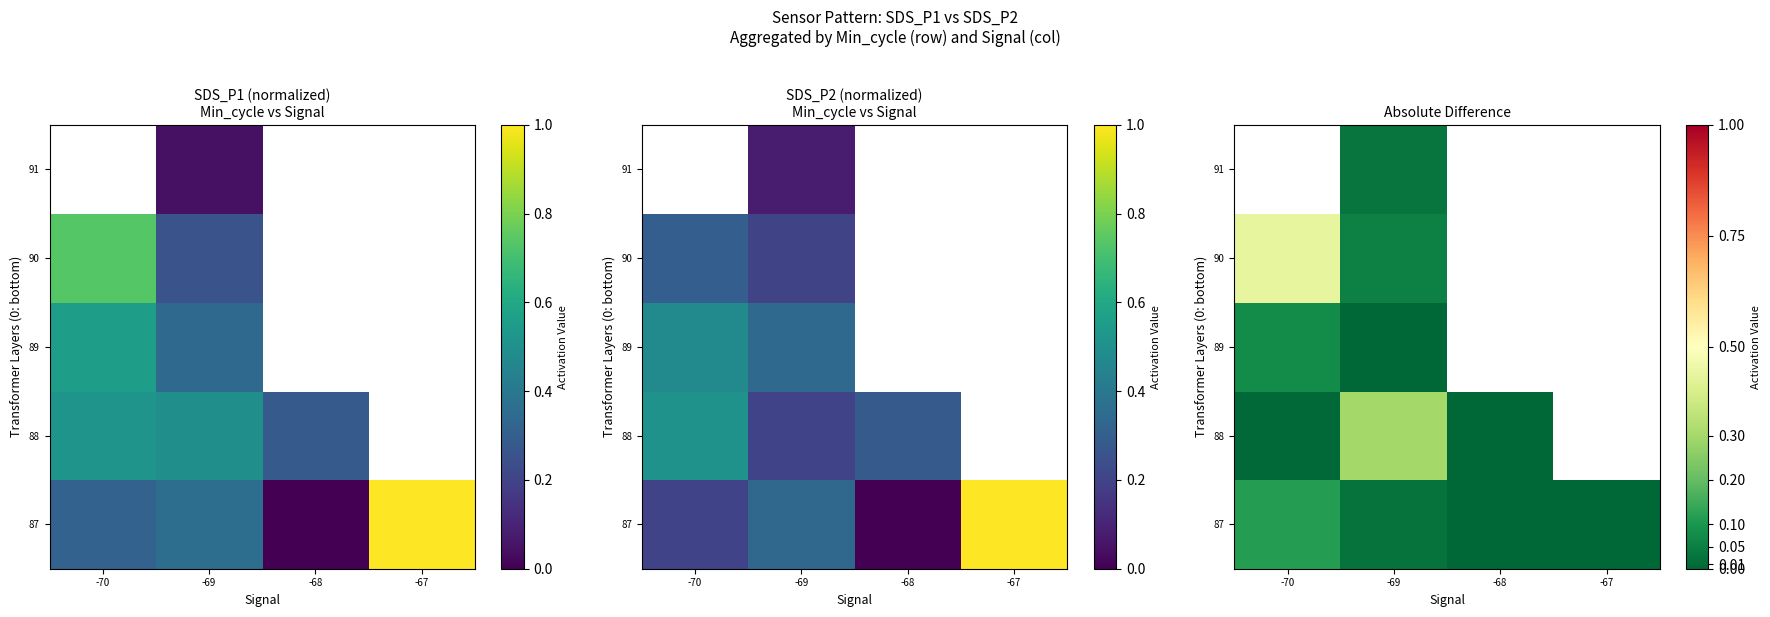

The value of 89 at -69 is 0.0. True or false?

False